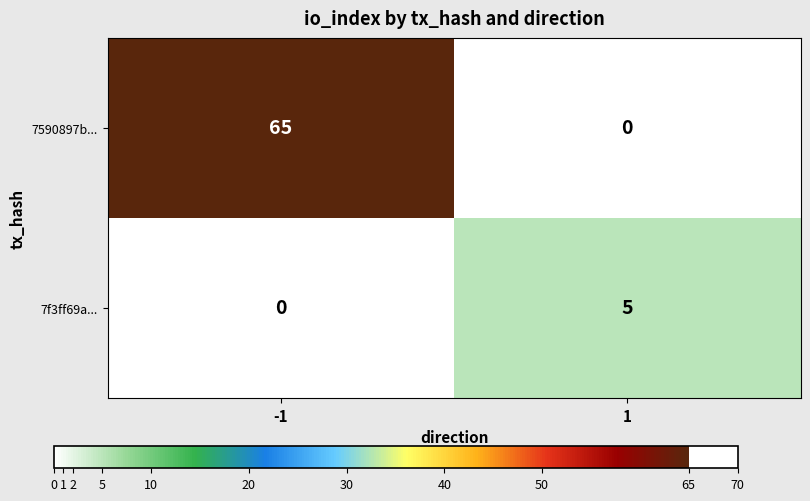

Which label corresponds to the largest value in the chart?

-1